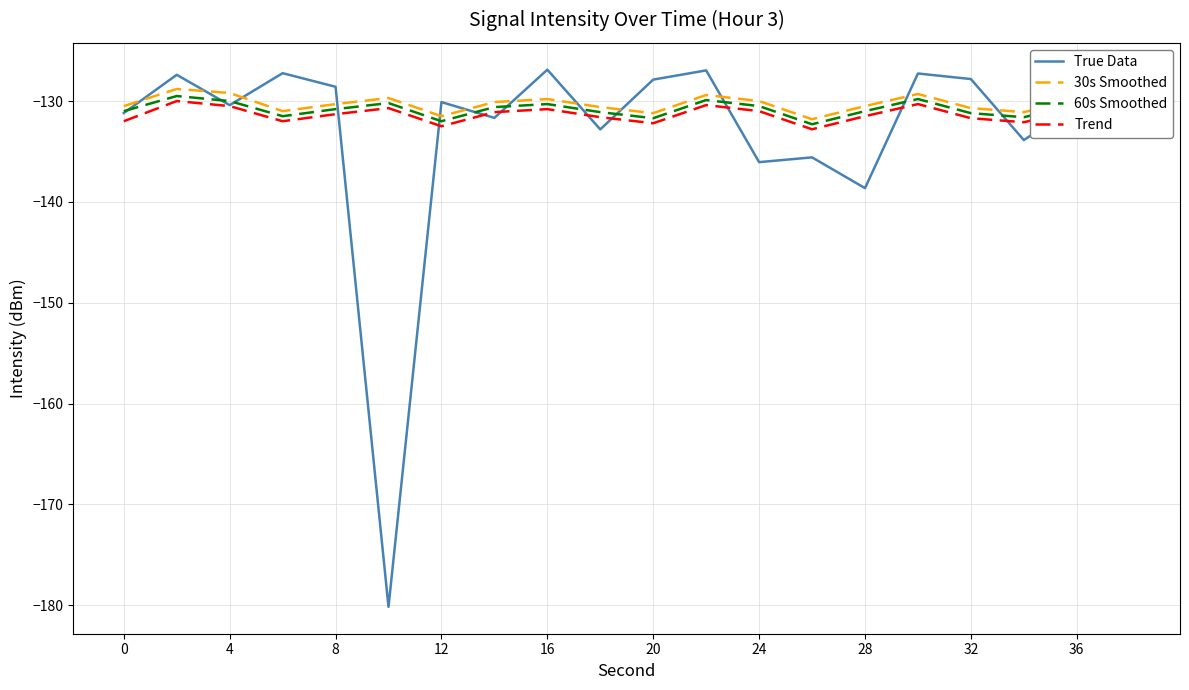

What is the difference between the maximum and minimum values in the 60s Smoothed series?

2.8